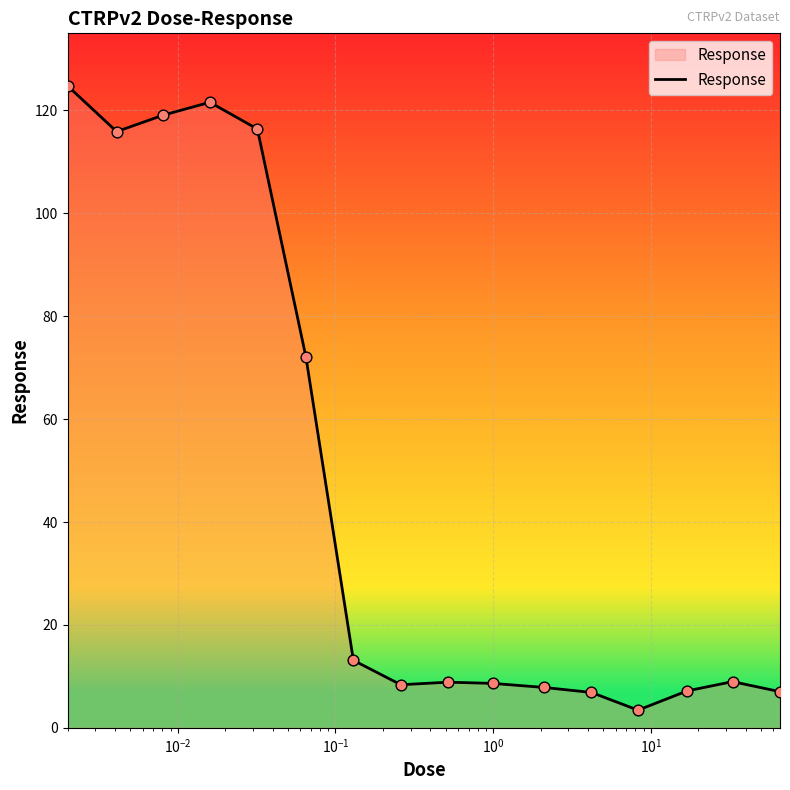

What is the greatest value displayed?

124.8